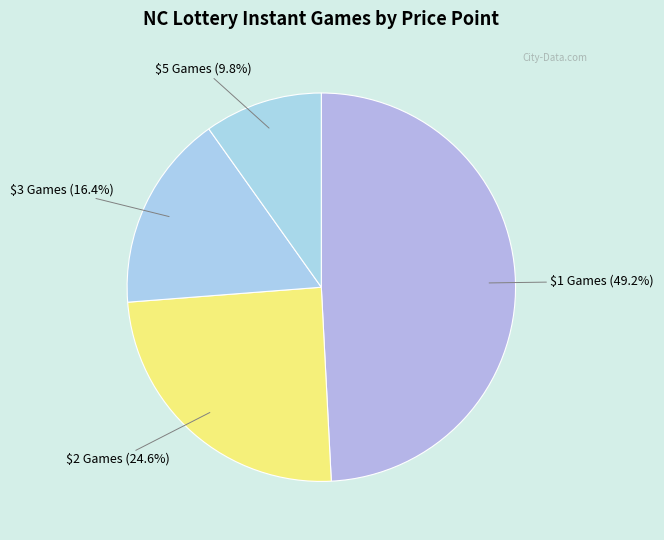

How many slices are in this pie chart?

4